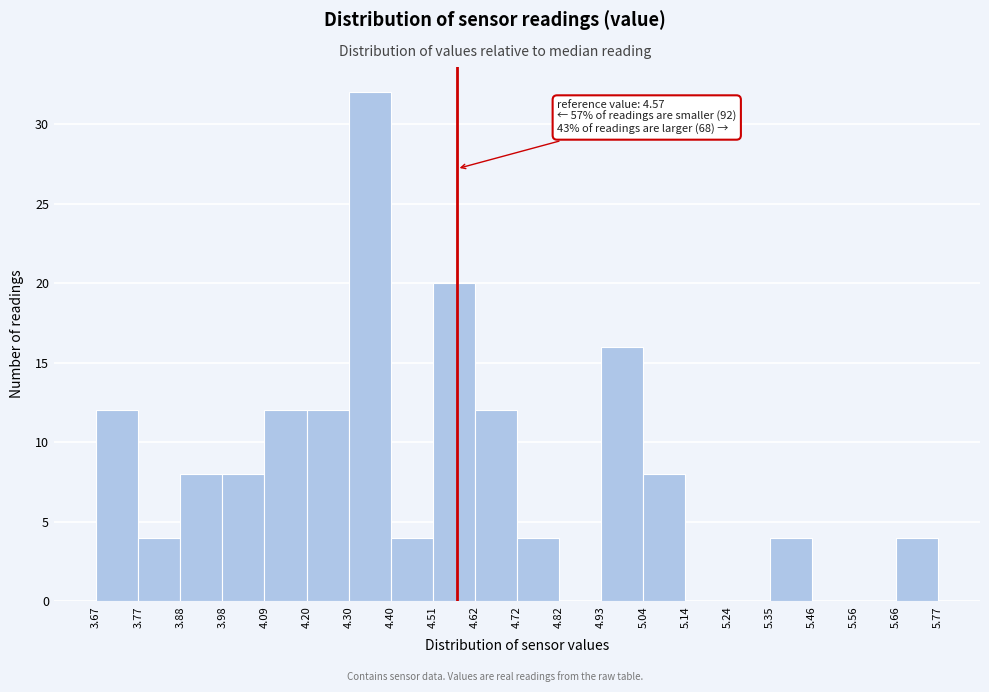

Which range on the x-axis has the tallest bar?

4.30 to 4.40